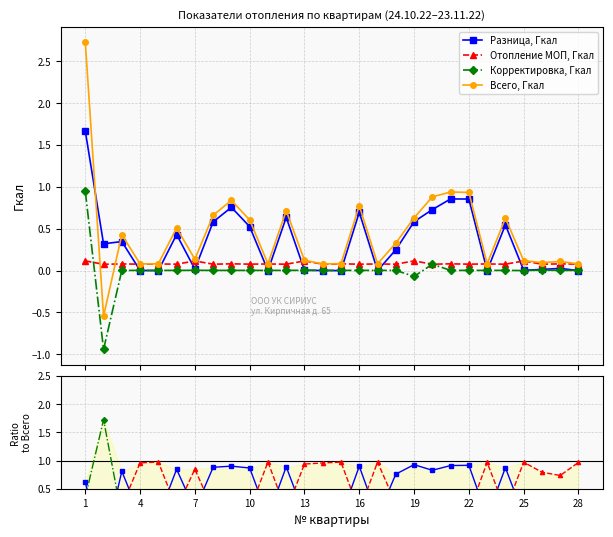

How many interior local valleys does the Разница, Гкал series have?

9